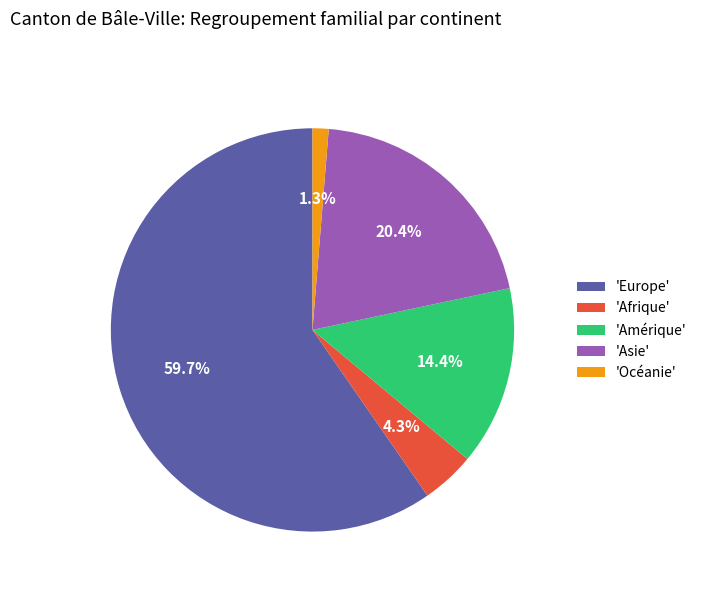

What is the majority slice?

'Europe'